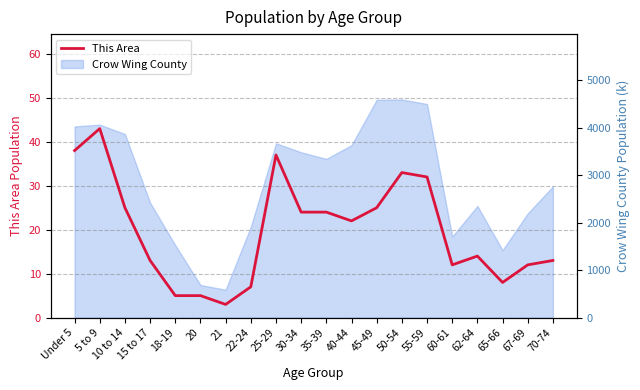

Reading left to right, extract all data points from this chart.

38	43	25	13	5	5	3	7	37	24	24	22	25	33	32	12	14	8	12	13